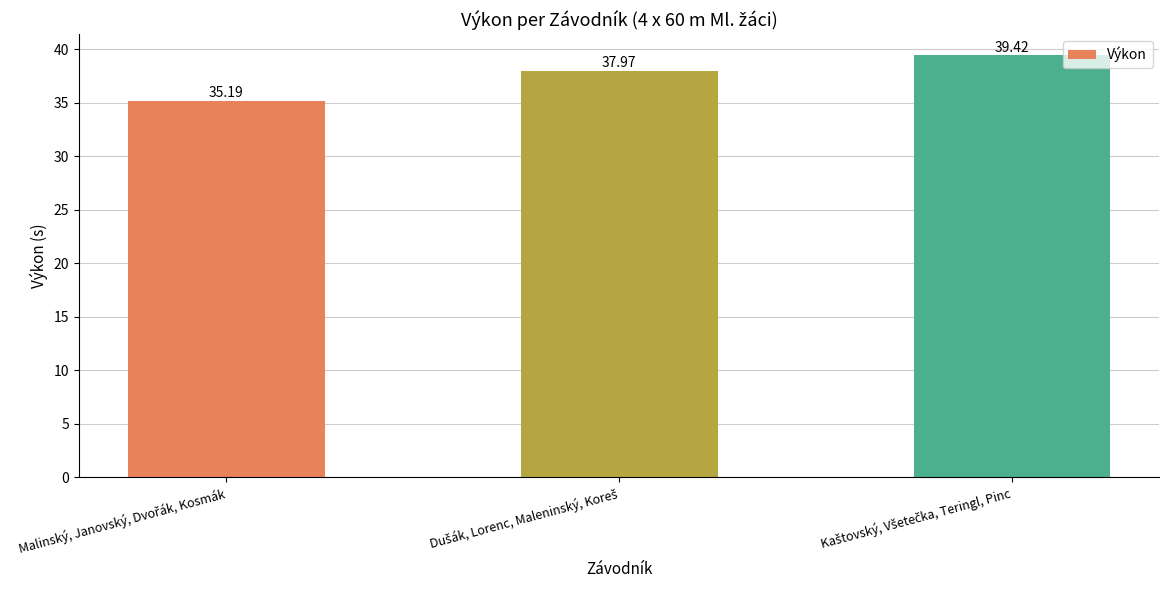

What is the average value?

37.5